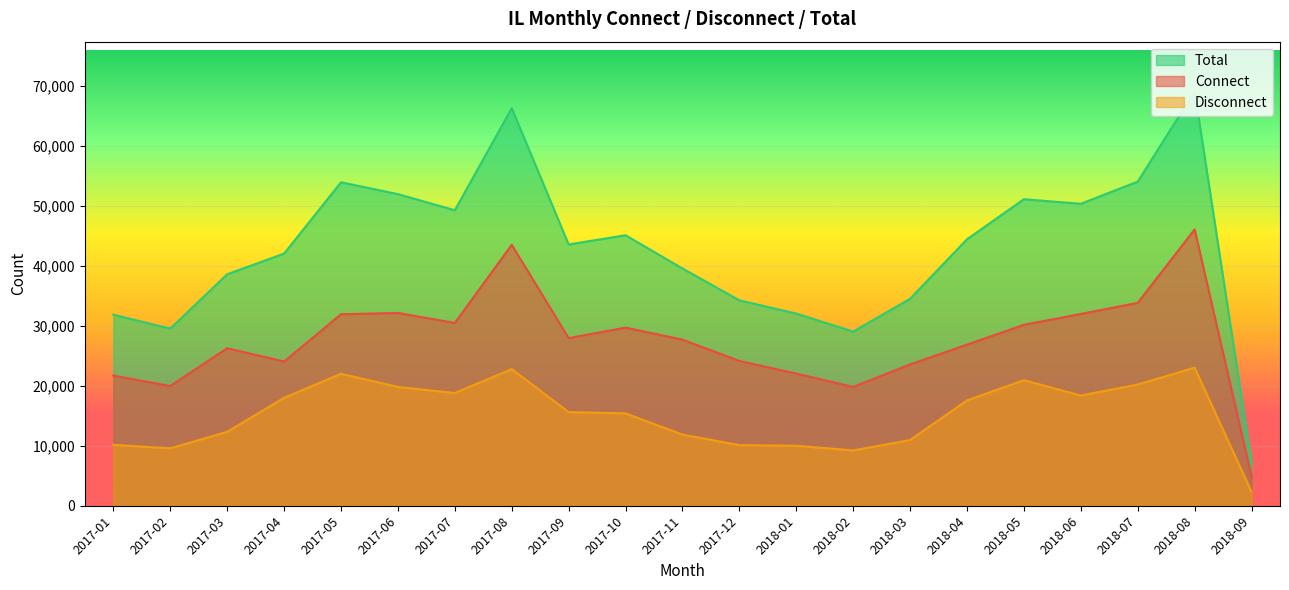

At which label is Total closest to 38113?

2017-03